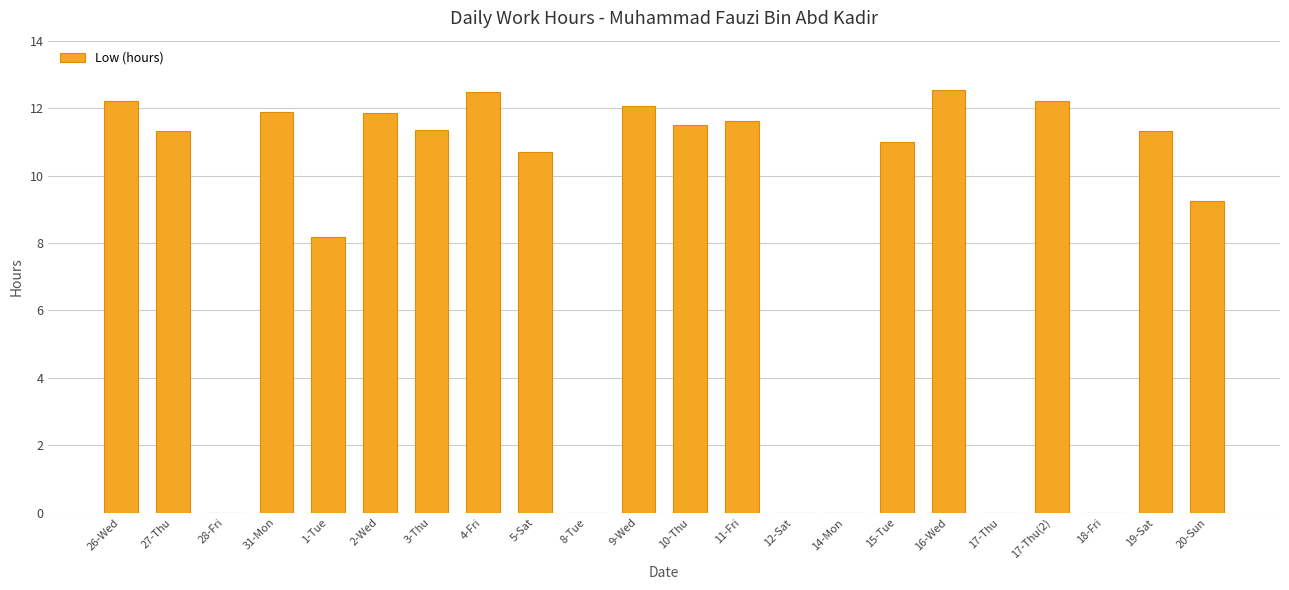

Which has a higher value, 15-Tue or 27-Thu?

27-Thu